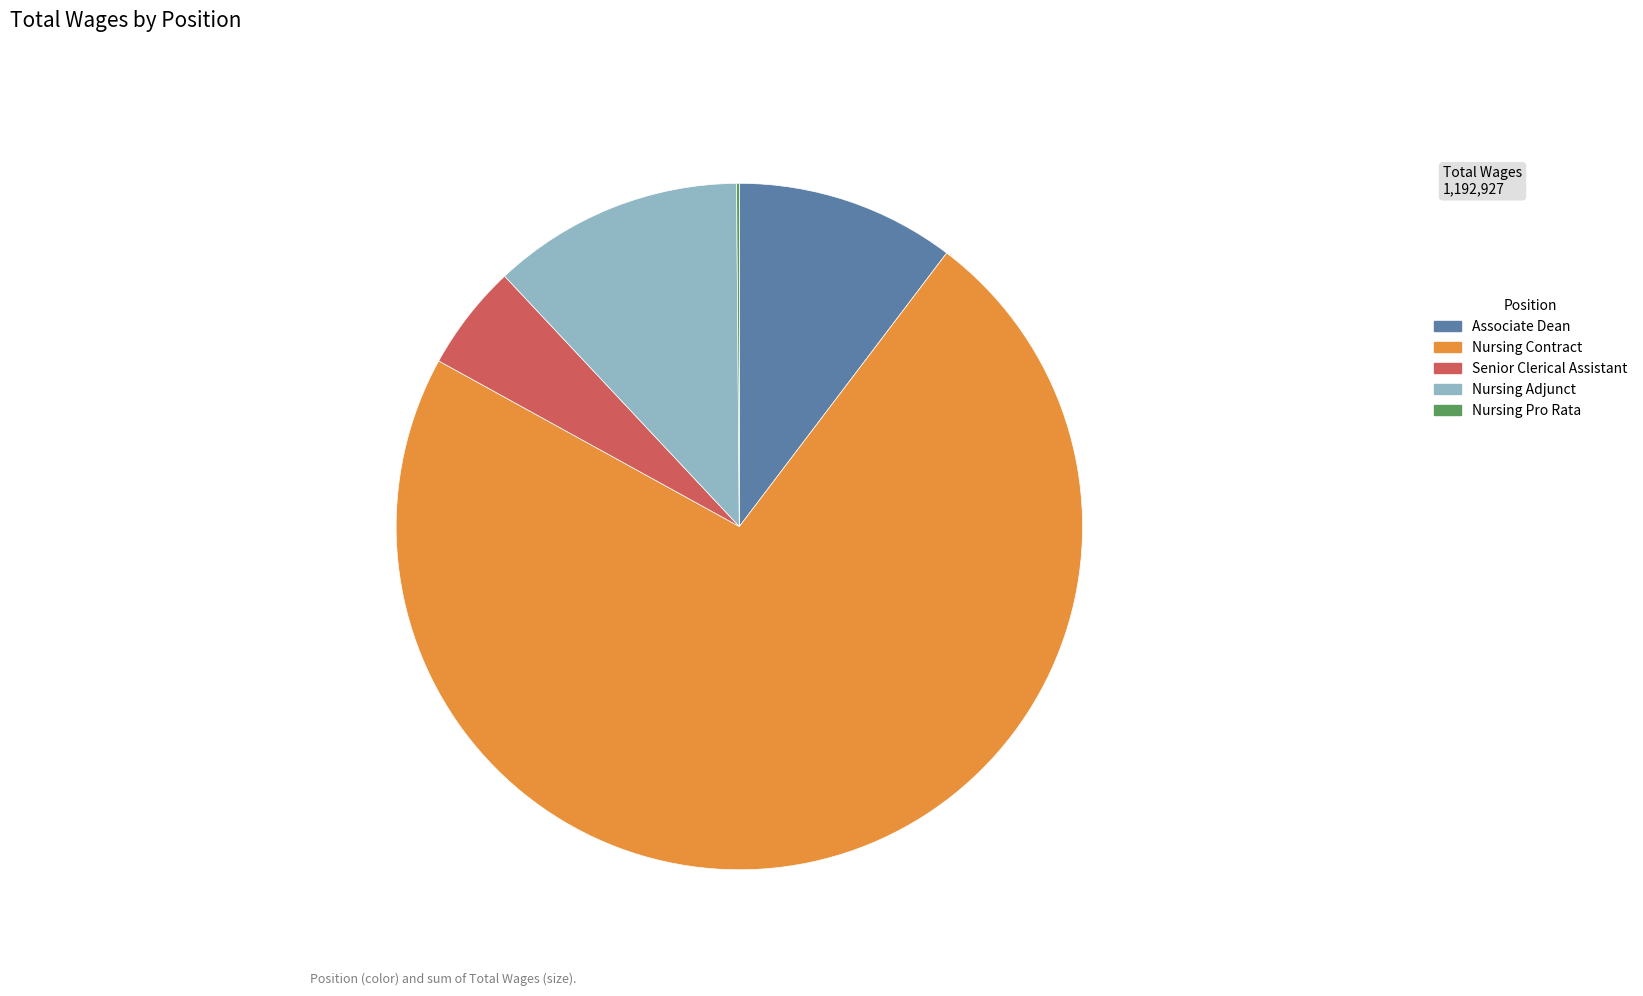

Which has a higher value, Nursing Adjunct or Nursing Contract?

Nursing Contract